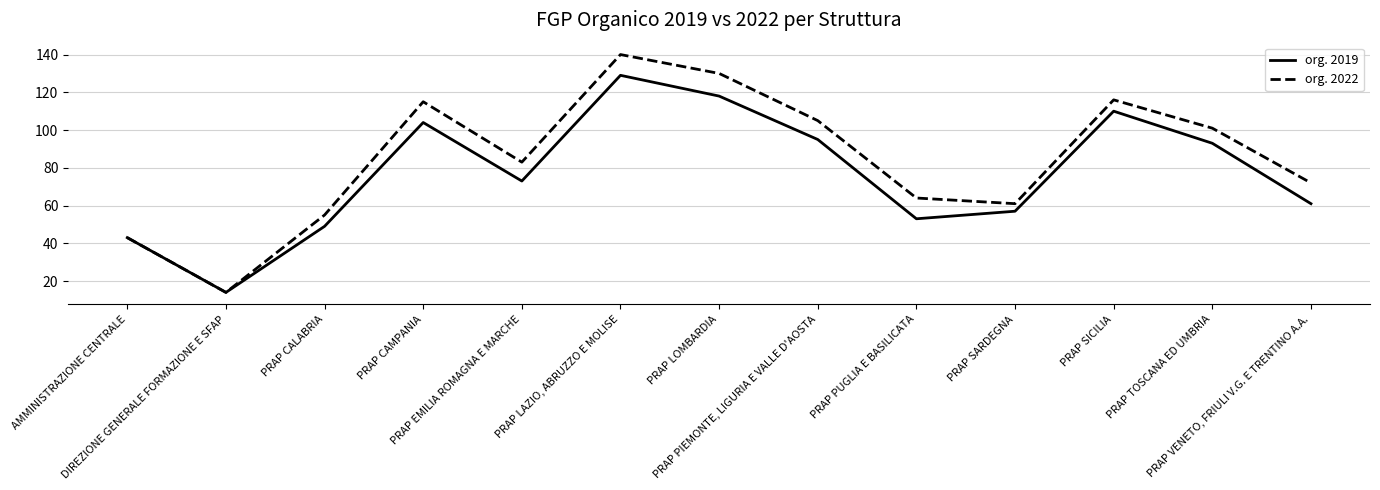

Rank the series by their maximum value, from highest to lowest.

org. 2022, org. 2019